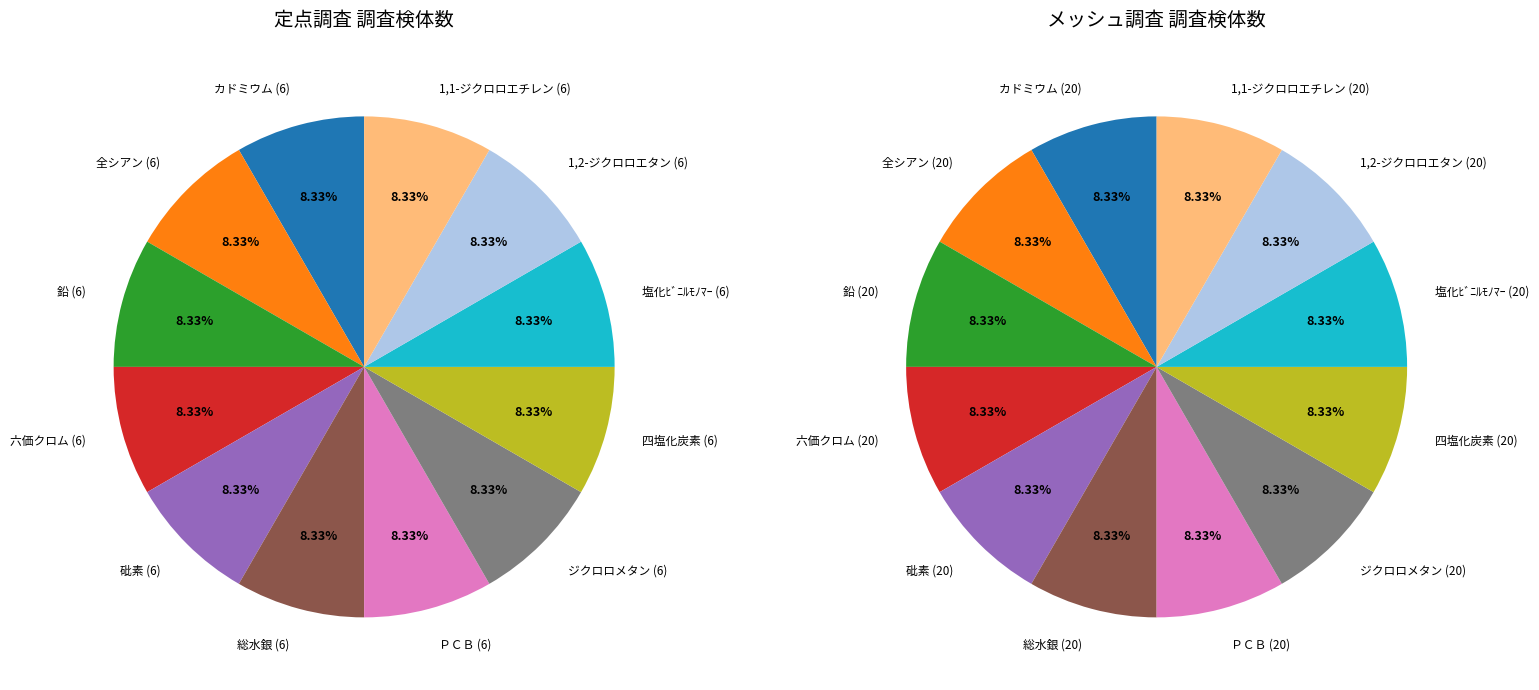

To the nearest percent, what percentage of the pie is 鉛?

8%